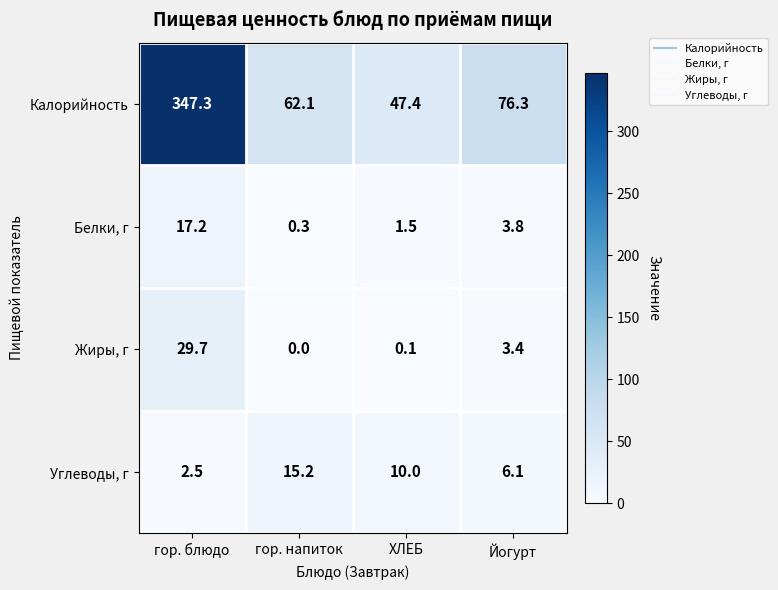

Which series has the widest spread of values?

Калорийность